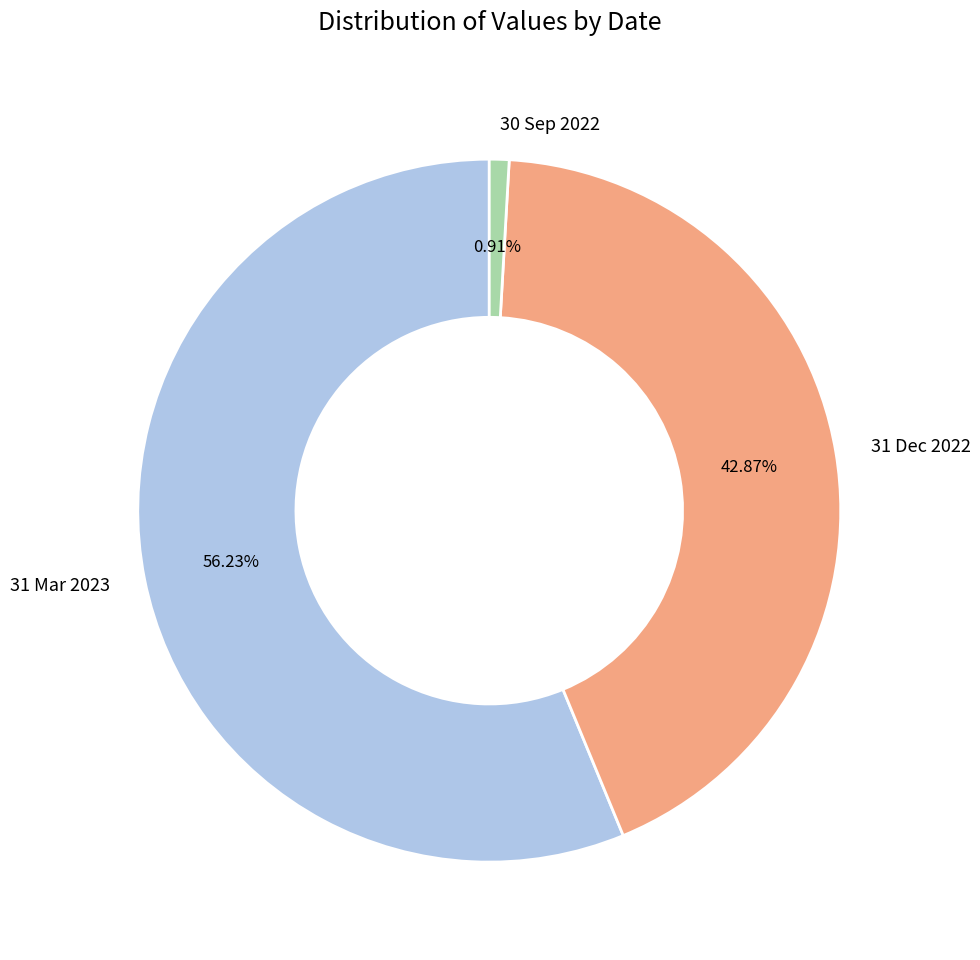

What percentage is the 30 Sep 2022 slice, to the nearest percent?

1%